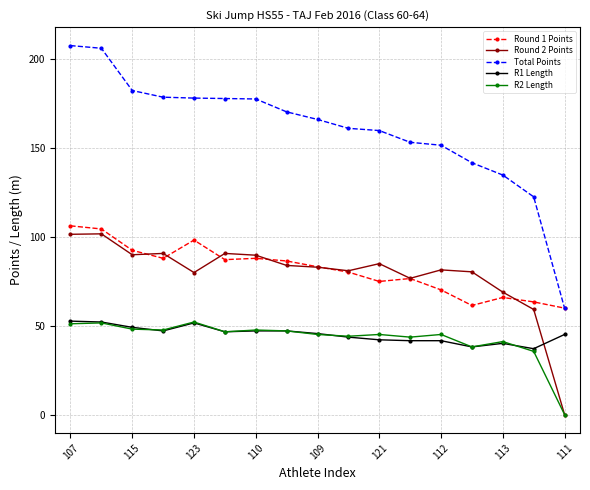

Which series has the widest spread of values?

Total Points